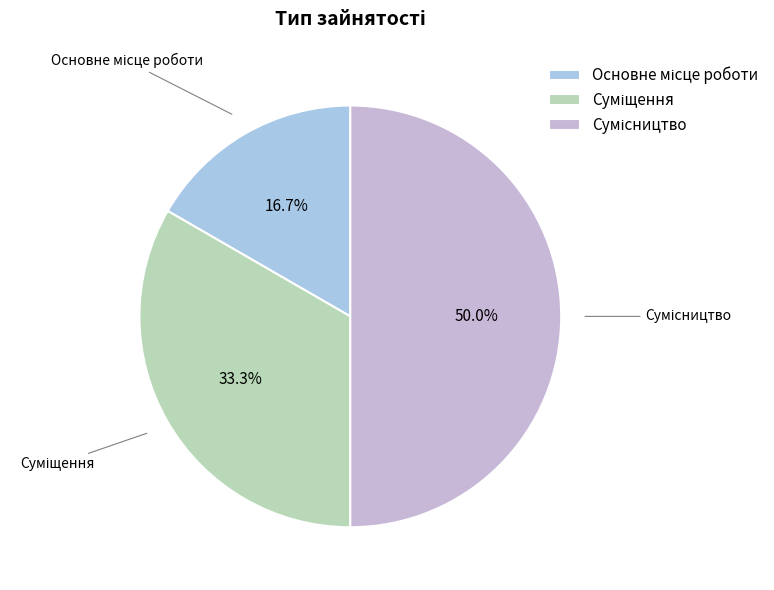

To the nearest percent, what is the combined percentage of Суміщення and Основне місце роботи?

50%